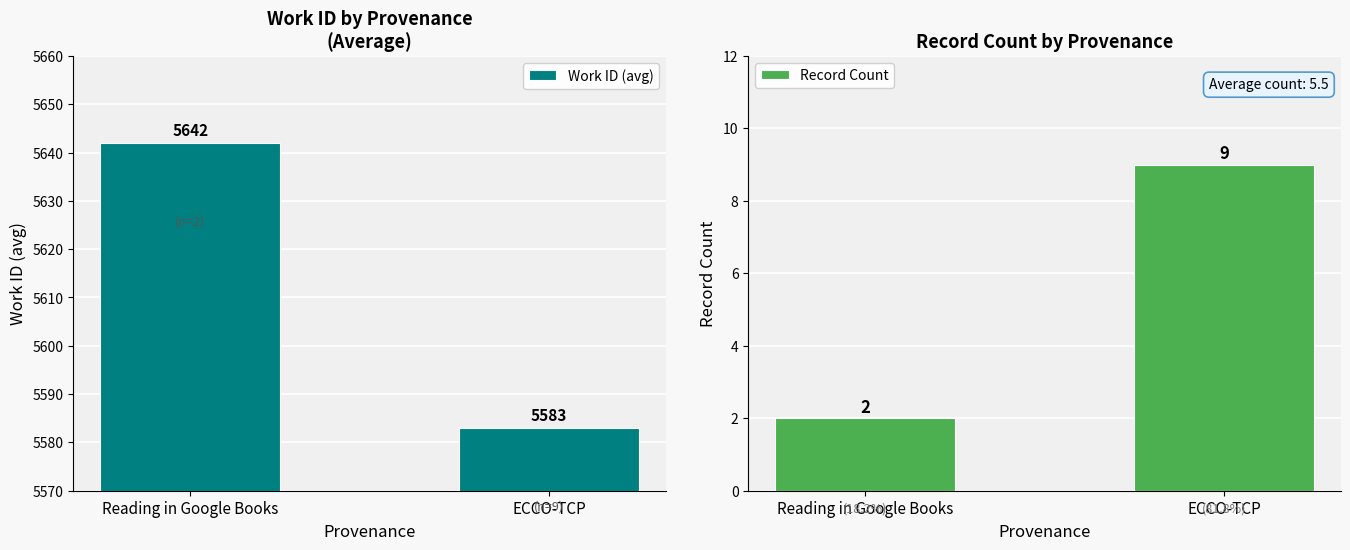

Which has a higher value, Reading in Google Books or ECCO-TCP?

Reading in Google Books